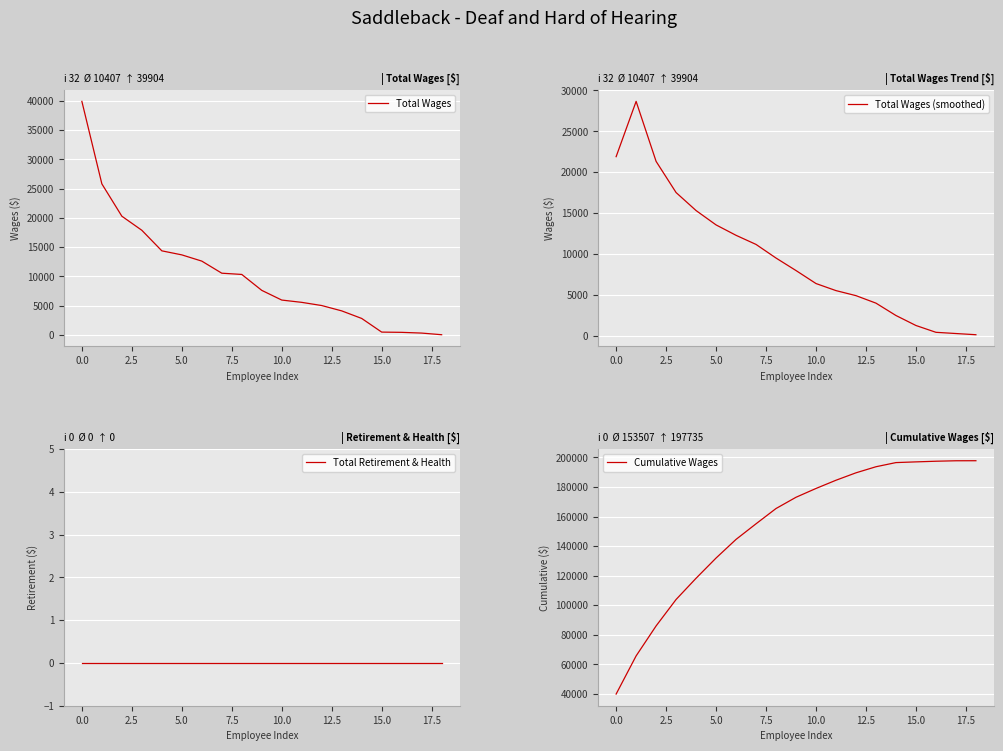

What is the total value across all series at 16?

198239.0